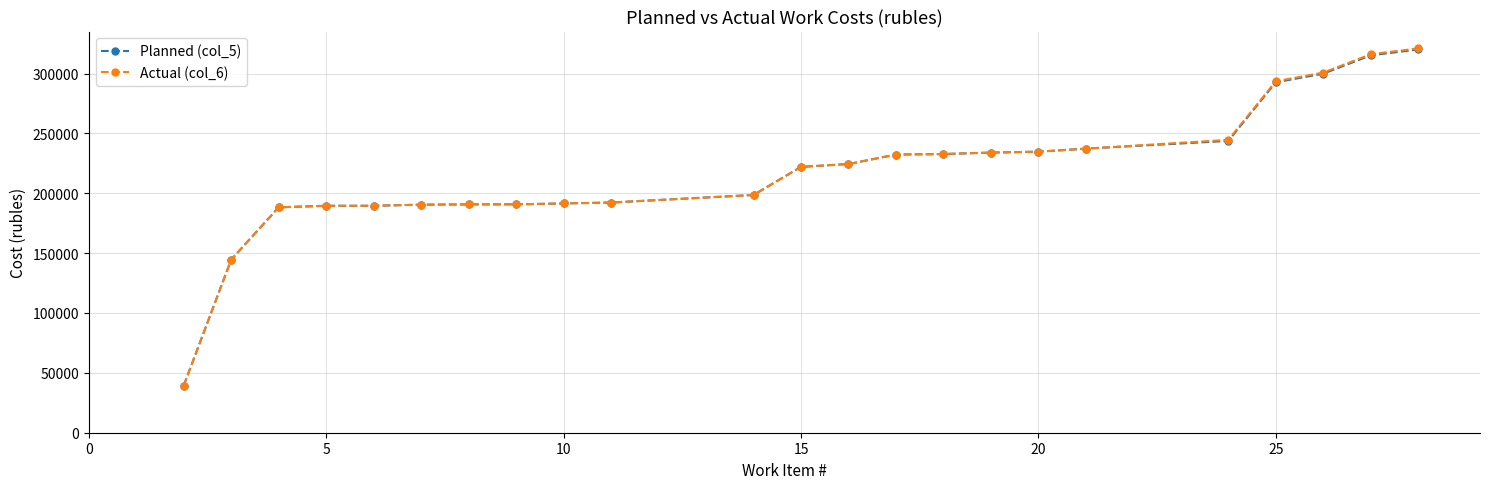

How many lines are shown in the chart?

2